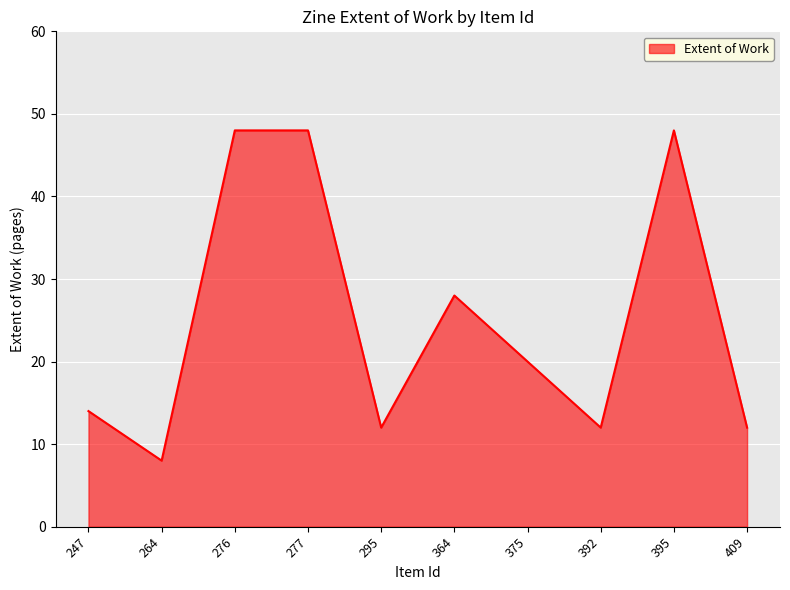

What is the maximum value shown in the chart?

48